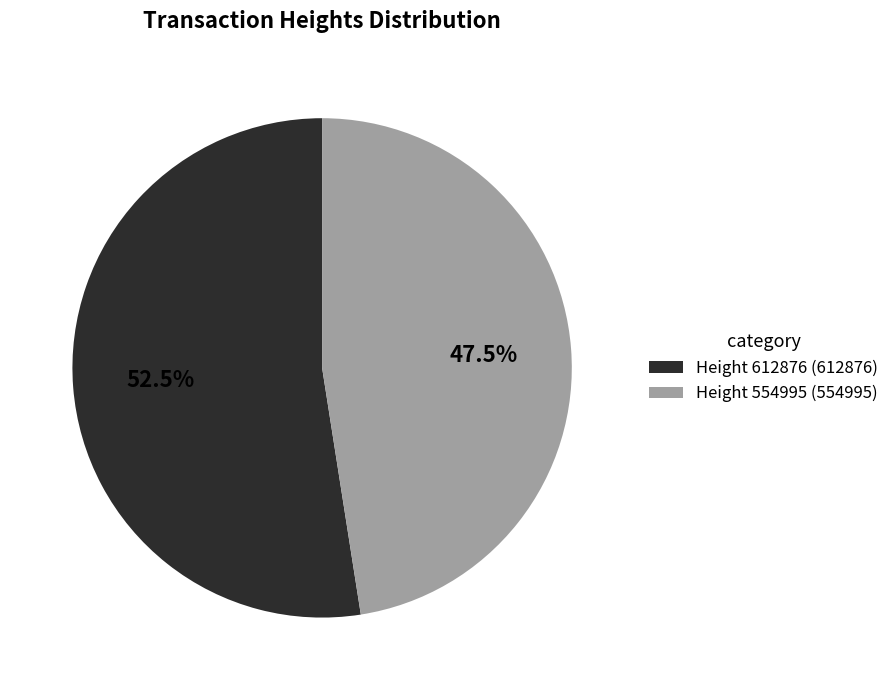

What is the smallest slice in the pie chart?

Height 554995